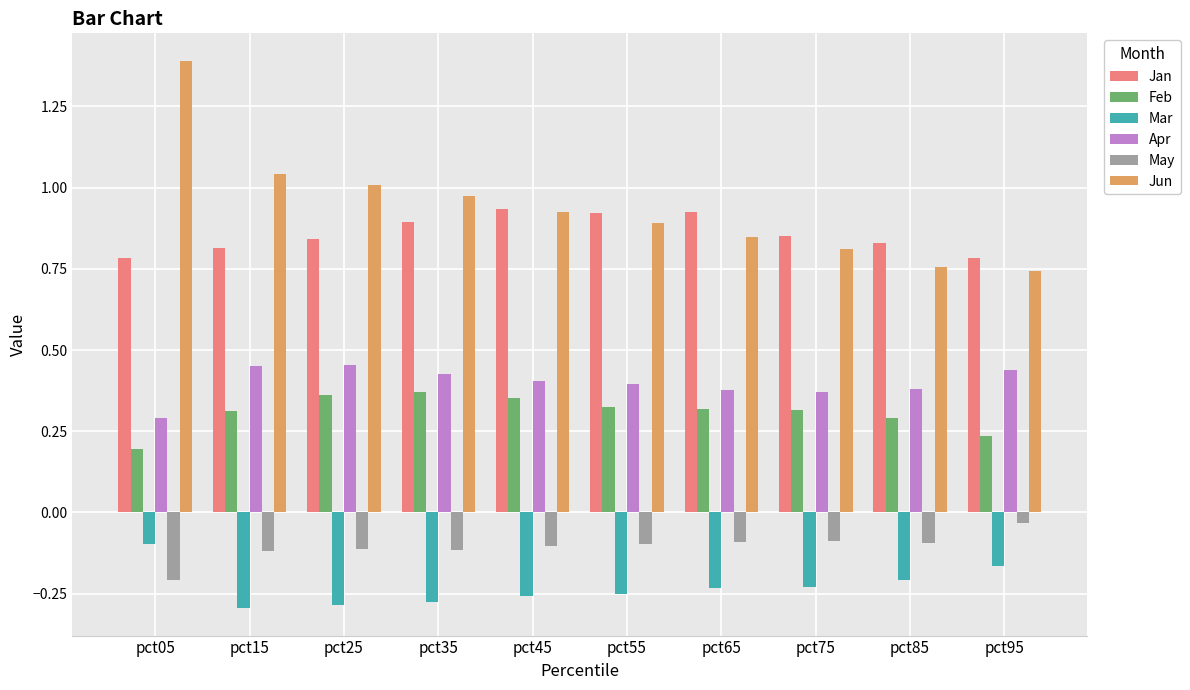

At which label does Feb reach its minimum?

pct05